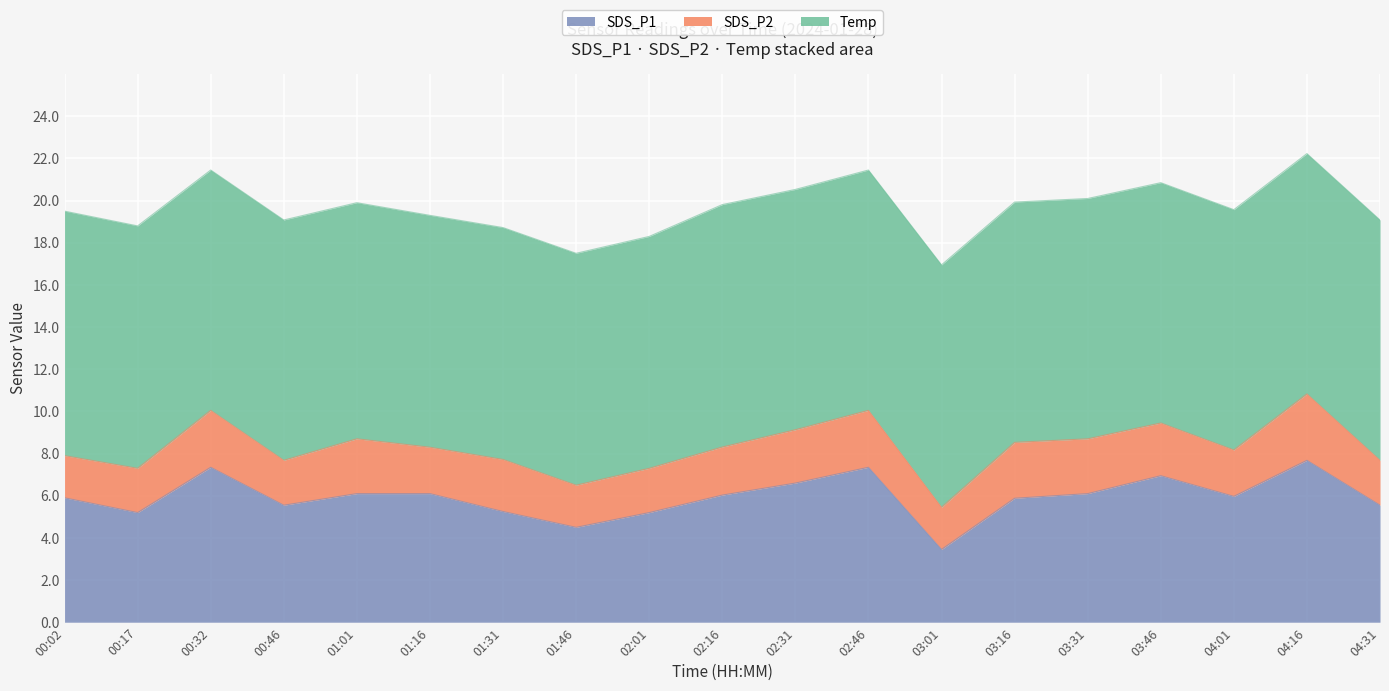

The Temp series shows 11.4 at 04:16. True or false?

True